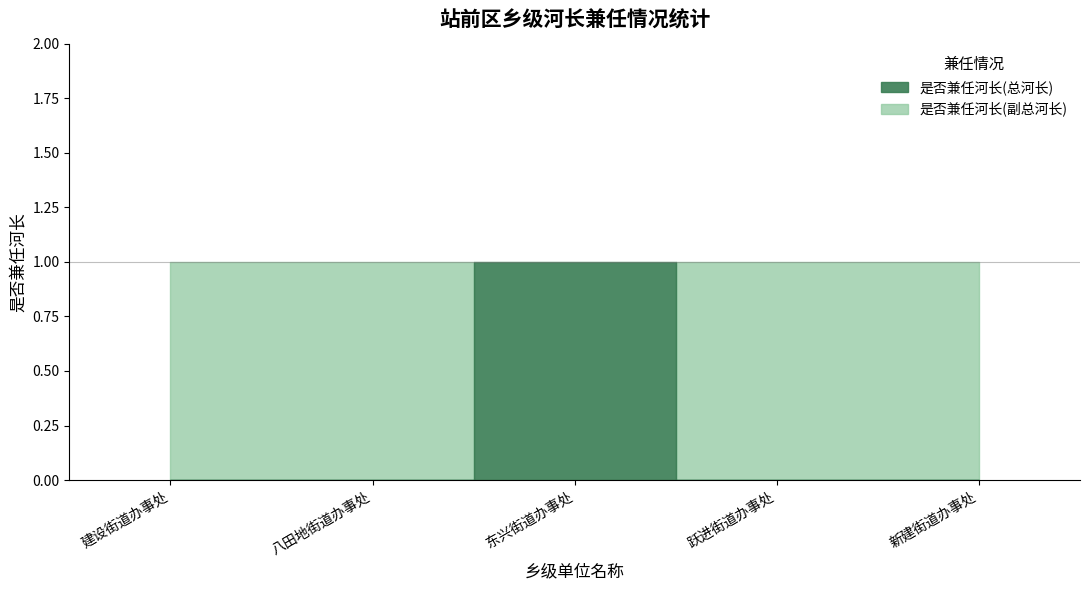

At how many categories does at least one series exceed 0?

5